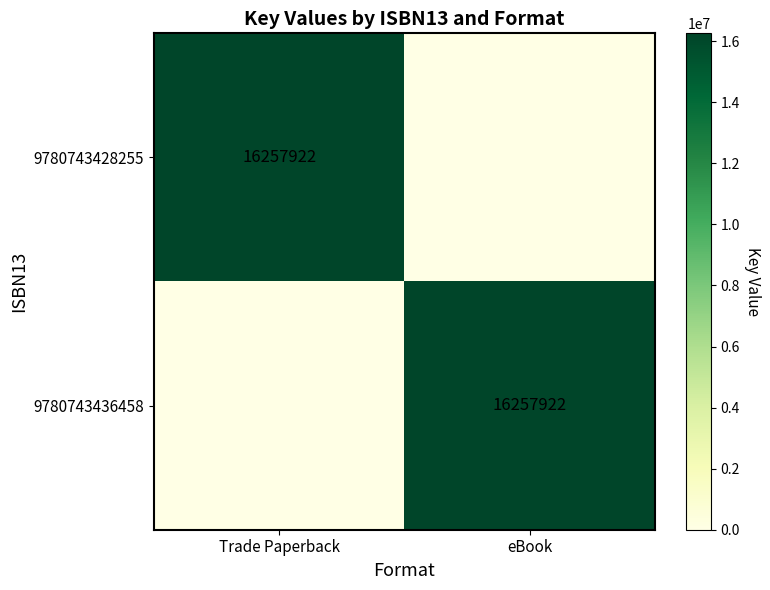

Is it true that 9780743436458 equals 16257922 at eBook?

True